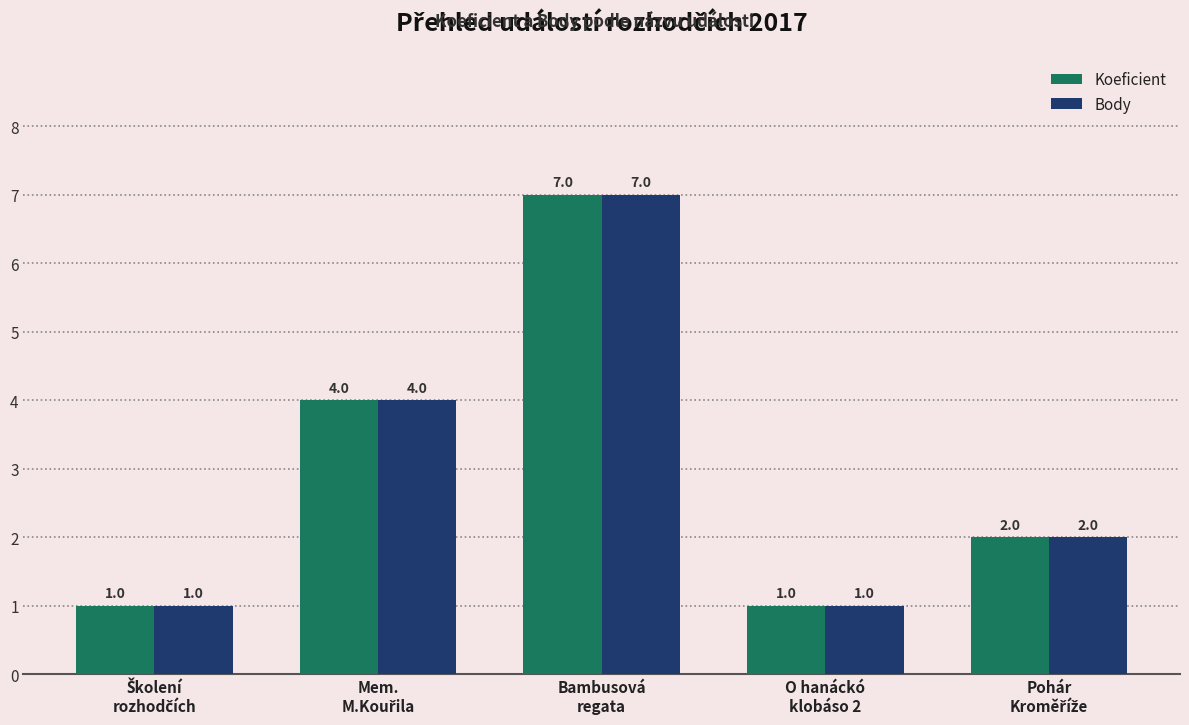

Count the Body values in the range 1 to 4.

4